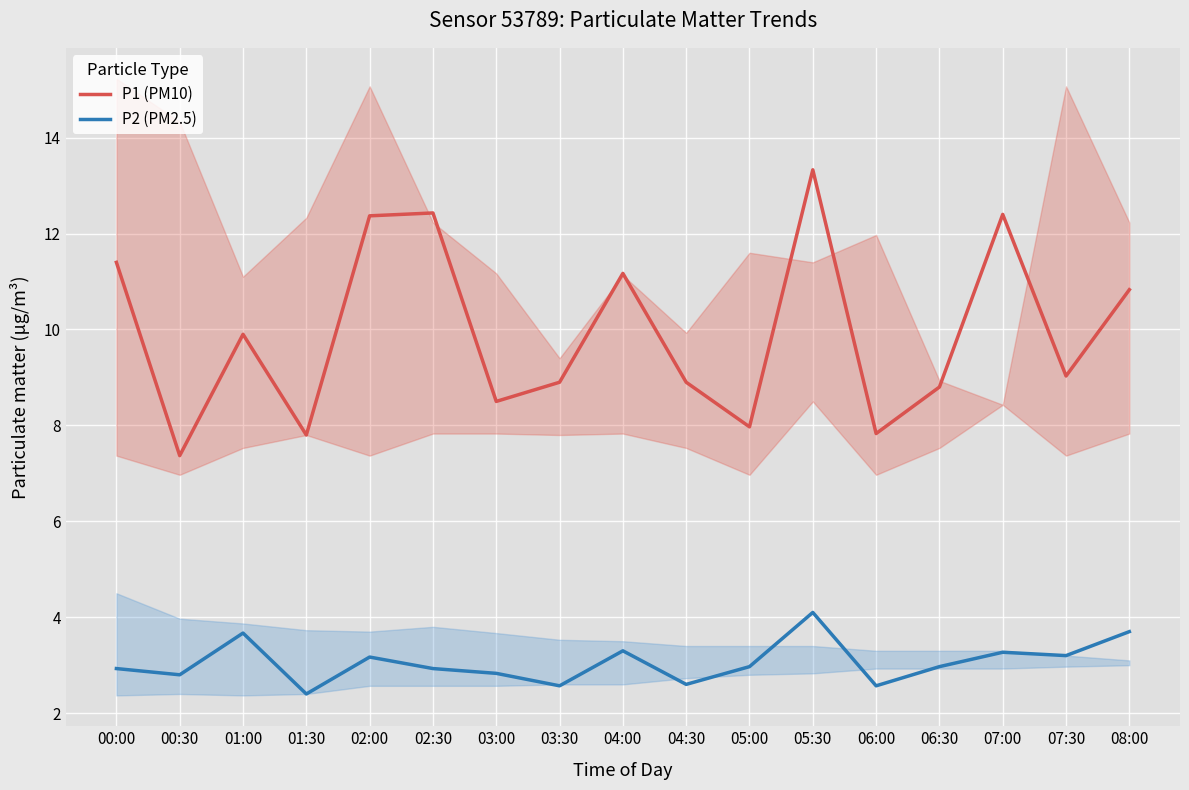

Does the chart display data point markers on the line(s)?

No